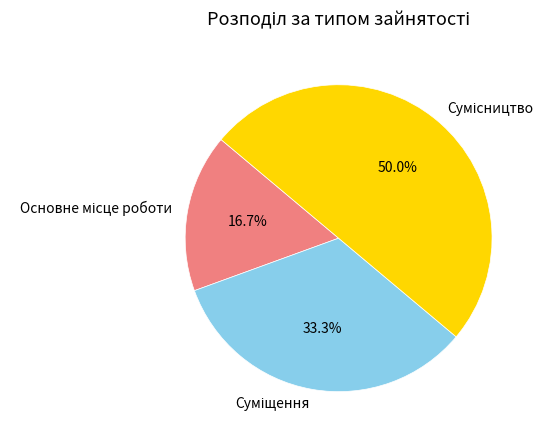

To the nearest percent, what percentage of the pie is Основне місце роботи?

17%